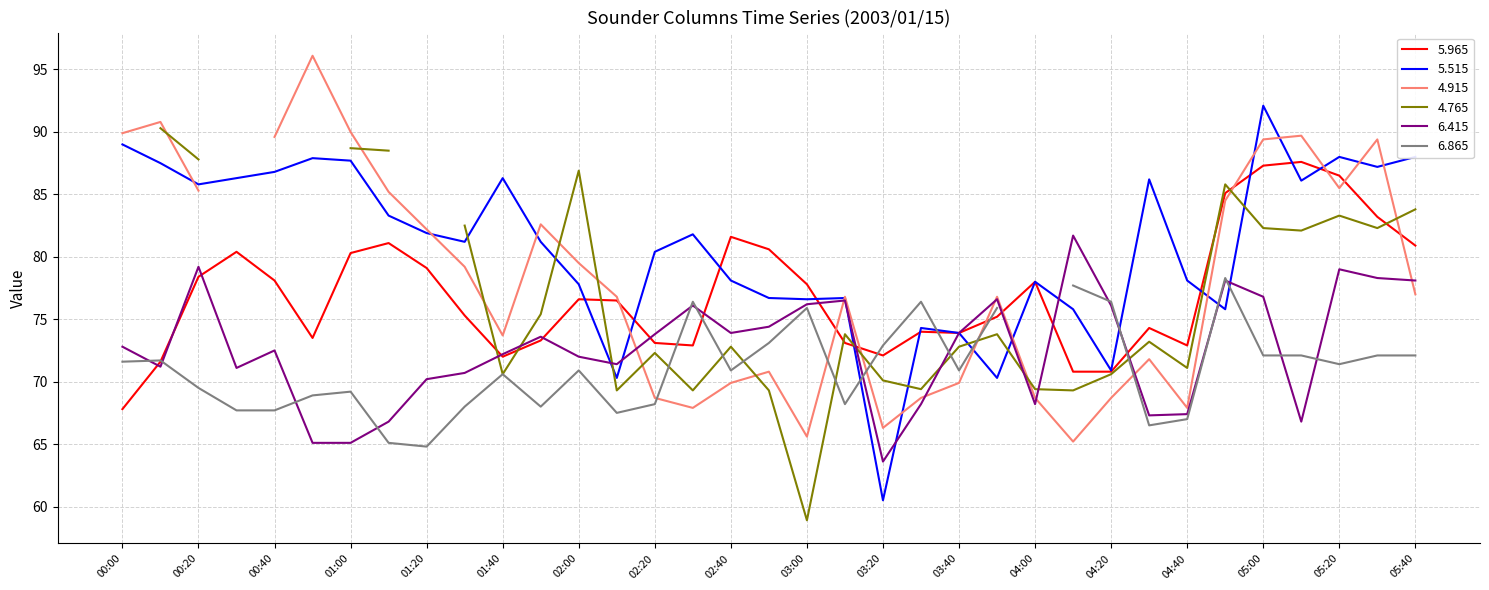

True or false: 5.515 has a value of 85.8 at 00:20.

True